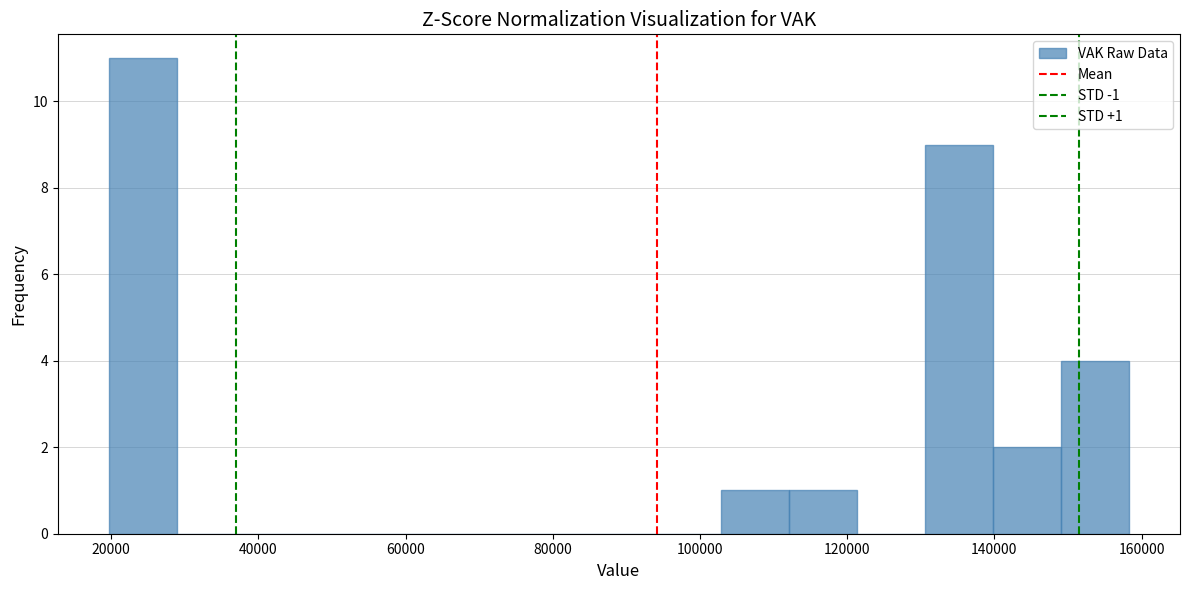

Which range on the x-axis has the tallest bar?

20000 to 28000